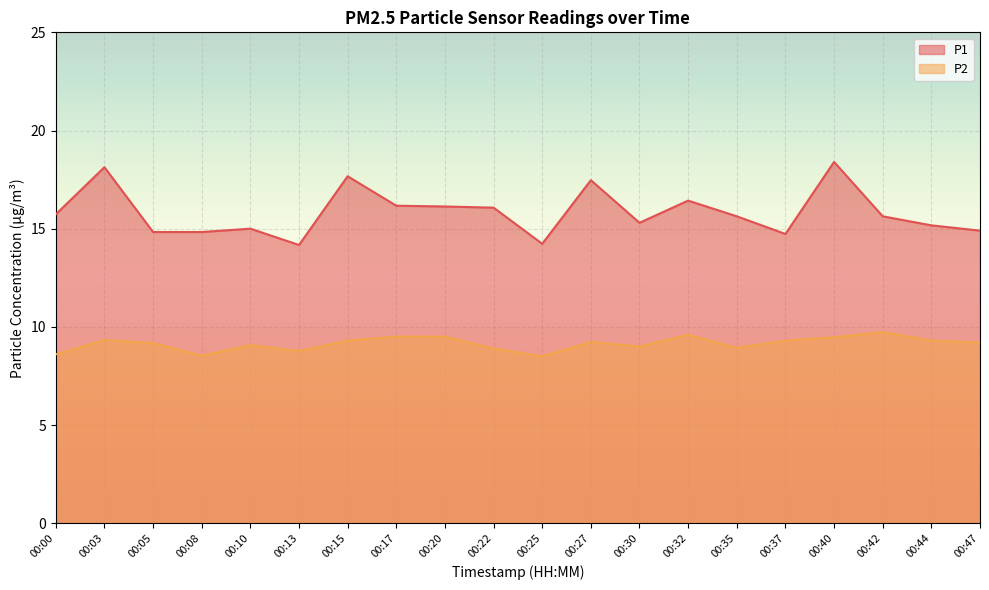

Which series has the largest total across all categories?

P1